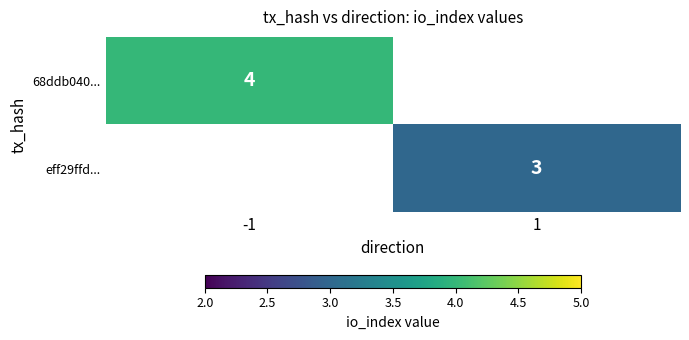

The eff29ffd... series shows 3 at 1. True or false?

True